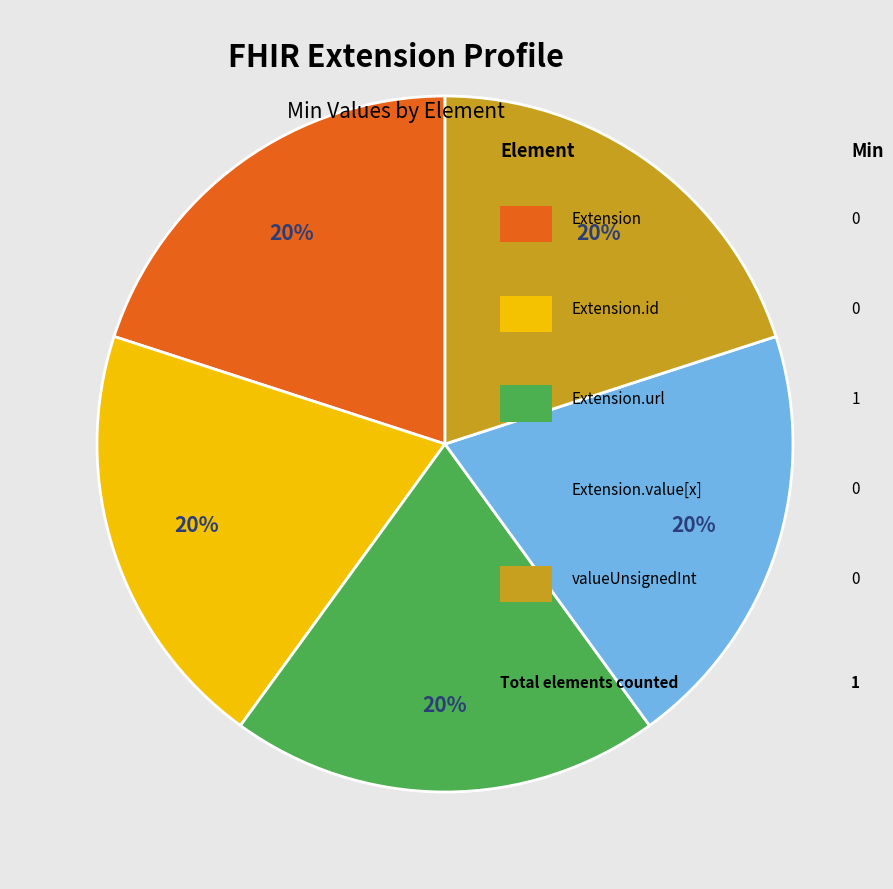

Does any single category account for the majority?

No